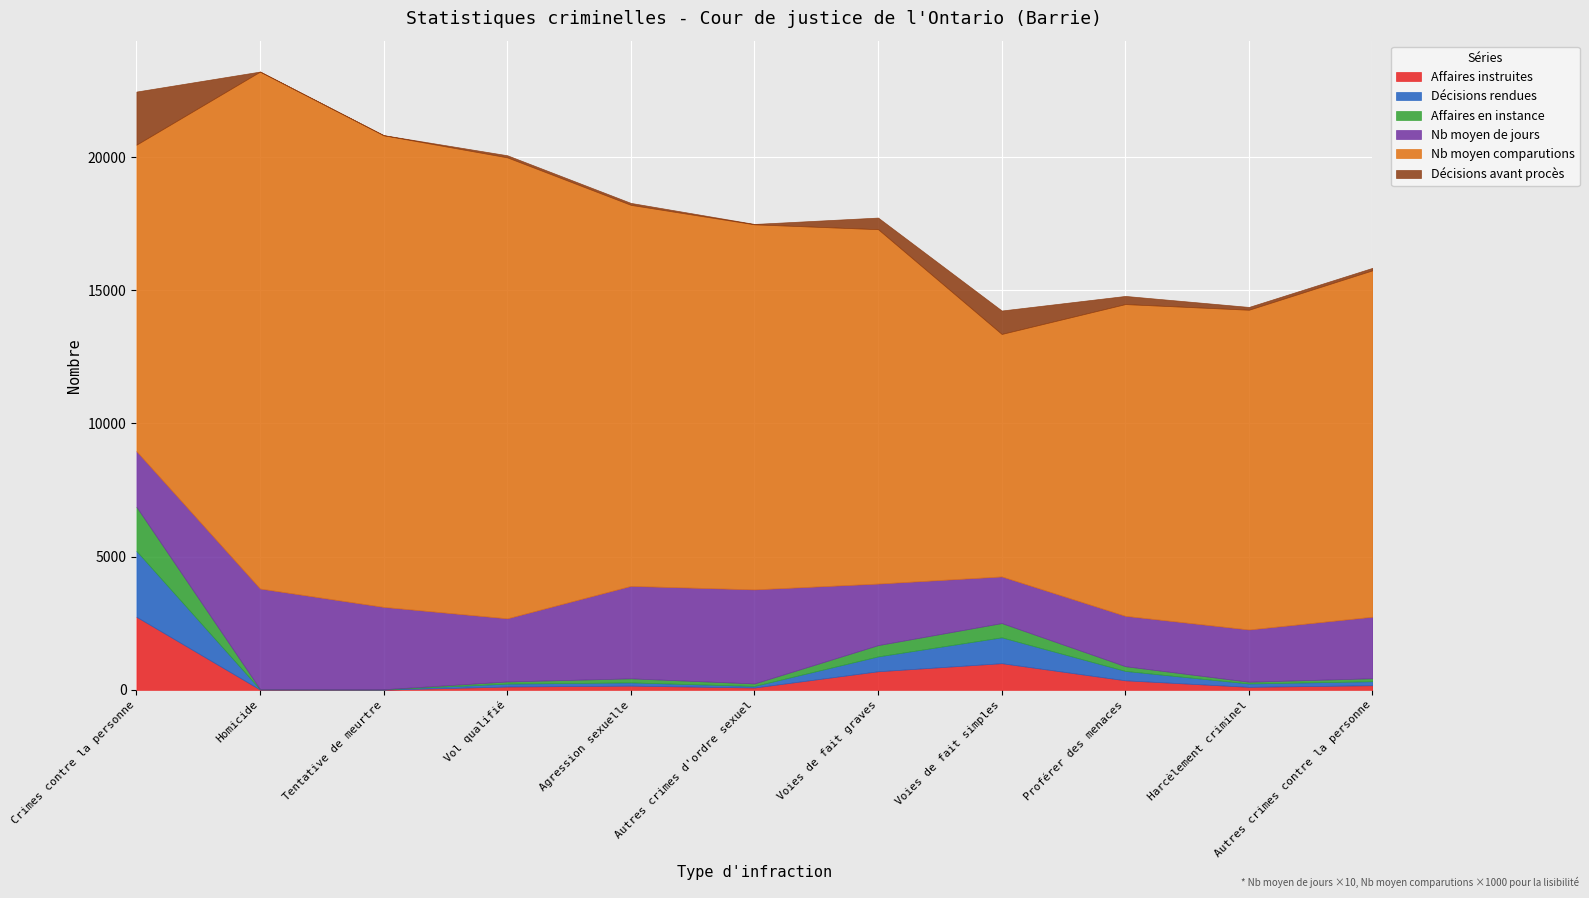

Reading right to left, extract all data points from this chart.

Affaires instruites: 174.0	114.0	359.0	1002.0	699.0	89.0	159.0	126.0	10.0	12.0	2744.0
Décisions rendues: 151.0	127.0	353.0	971.0	558.0	60.0	122.0	110.0	10.0	11.0	2473.0
Affaires en instance: 112.0	66.0	177.0	535.0	423.0	93.0	152.0	80.0	5.0	11.0	1654.0
Nb moyen de jours: 231.0	196.0	189.0	175.0	231.0	353.0	347.0	237.0	309.0	377.0	209.0
Nb moyen comparutions: 13.0	12.0	11.7	9.1	13.3	13.7	14.3	17.3	17.7	19.4	11.5
Décisions avant procès: 93.0	105.0	306.0	880.0	436.0	15.0	73.0	79.0	5.0	2.0	1994.0